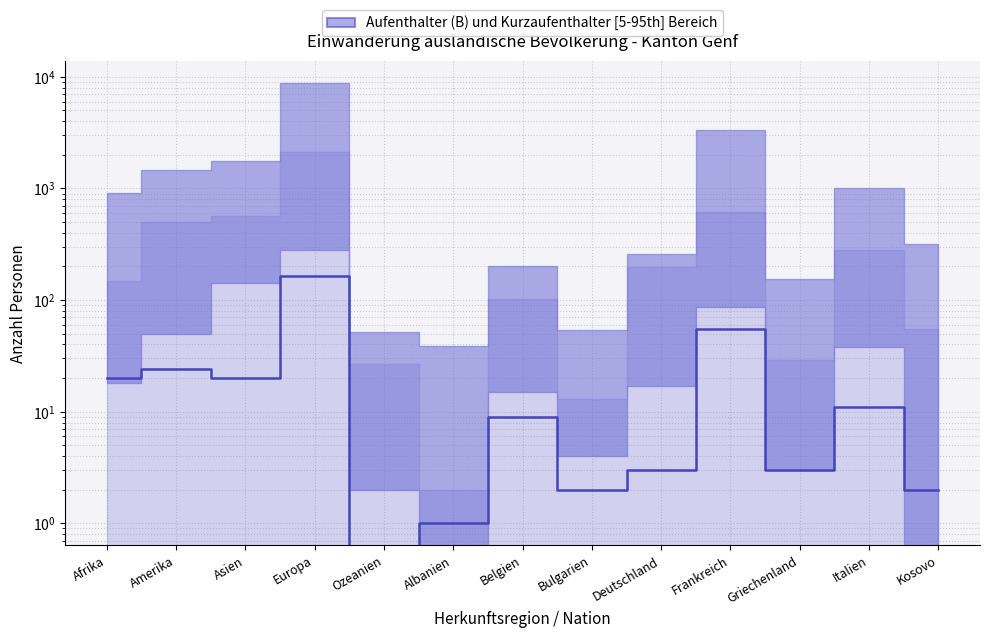

The value at Frankreich is 55. True or false?

True